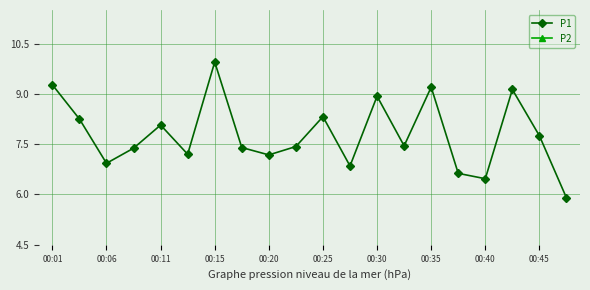

Reading right to left, transcribe all the data shown in this chart.

P1: 5.9	7.8	9.1	6.5	6.6	9.2	7.5	8.9	6.8	8.3	7.4	7.2	7.4	9.9	7.2	8.1	7.4	6.9	8.2	9.3
P2: 2.8	2.9	2.6	2.8	2.9	3.1	2.9	3.5	2.7	2.9	2.8	2.7	2.8	3.2	2.9	2.8	3.1	2.6	3.6	2.7